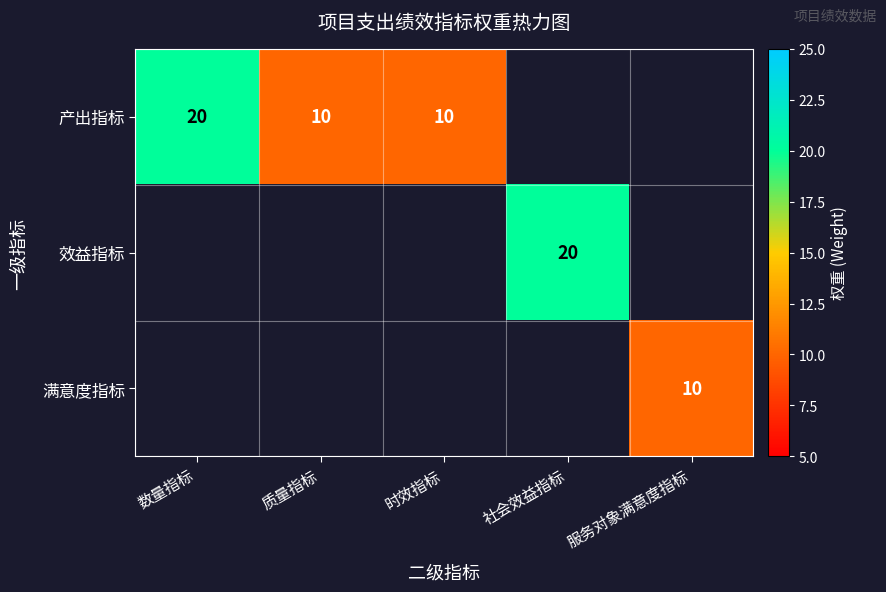

True or false: 产出指标 has a value of 5 at 时效指标.

False